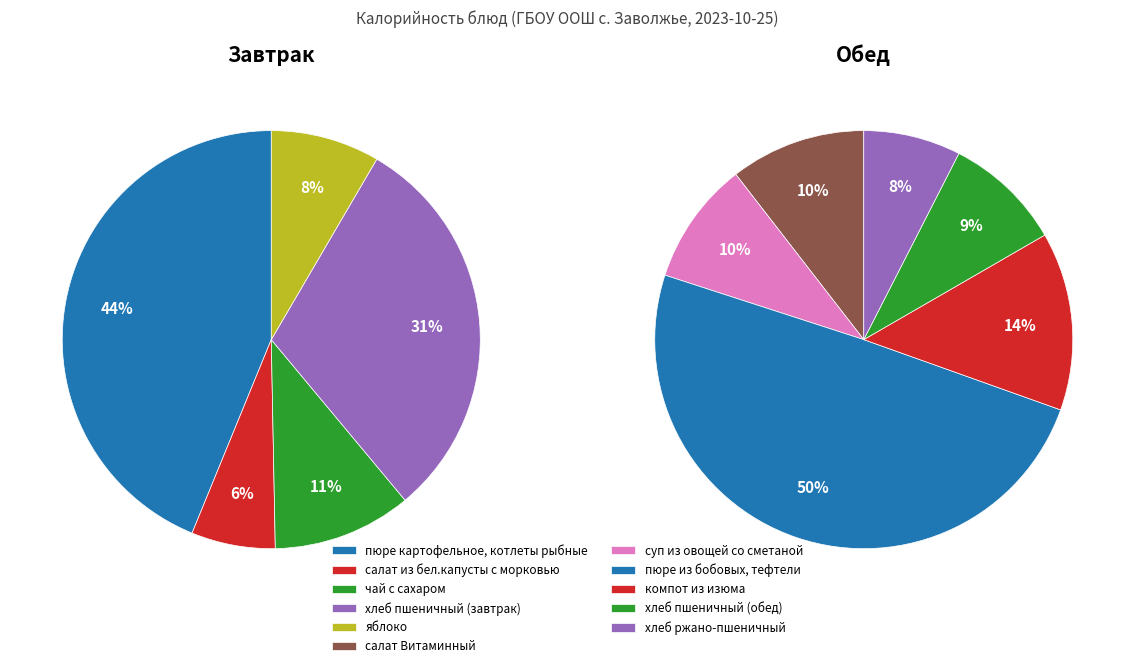

Which slice is the largest?

пюре из бобовых, тефтели